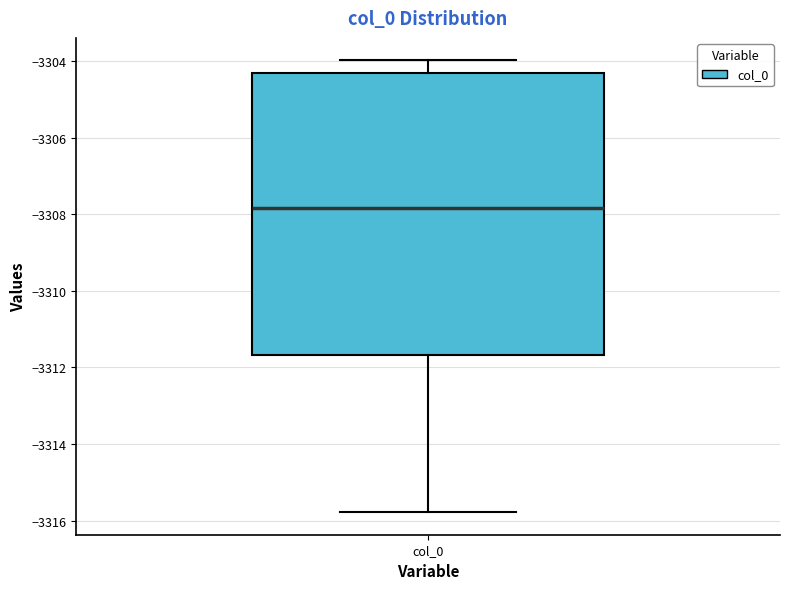

Where does the median line of the box for col_0 sit on the y-axis? The values are not printed on the chart, so give them approximately, as read against the axis.

-3307.8